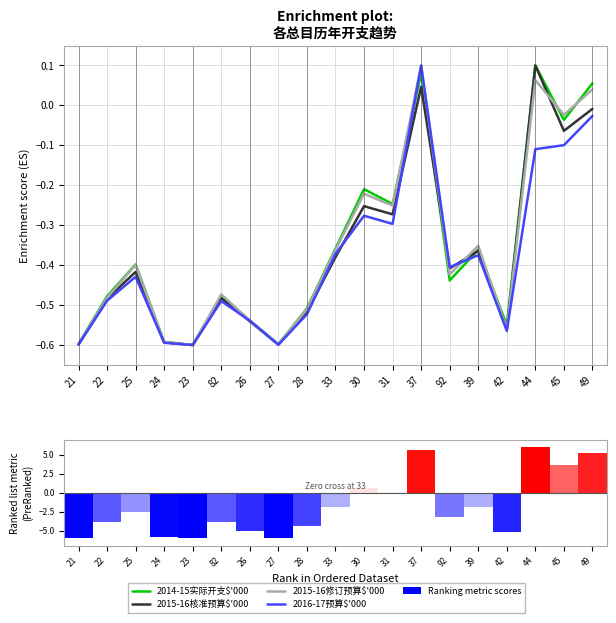

What position from the left is 37?

13